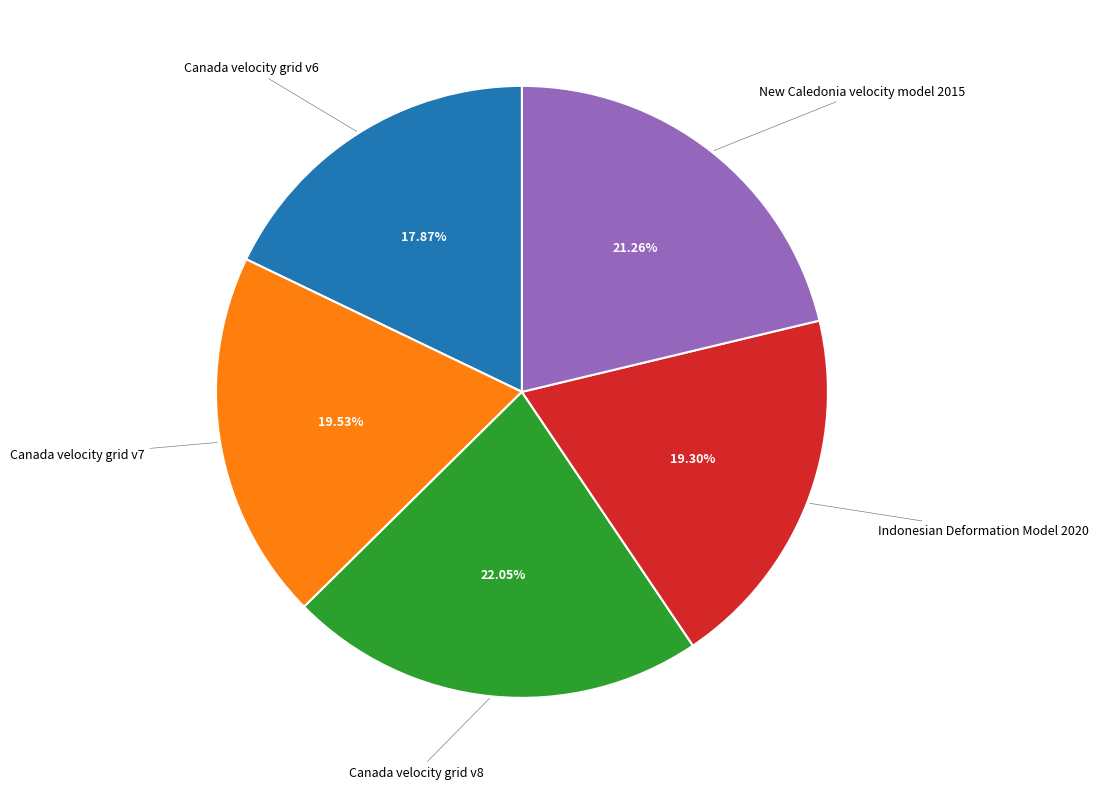

What is the smallest slice in the pie chart?

Canada velocity grid v6